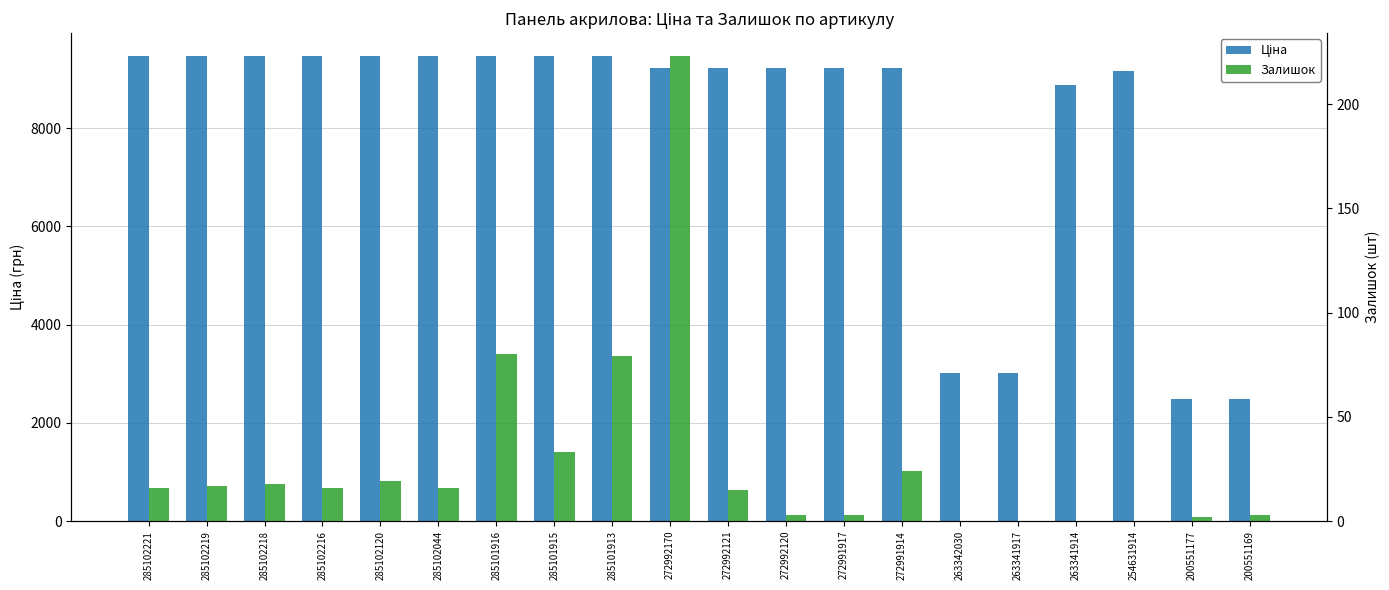

Count the number of categories in the chart.

20